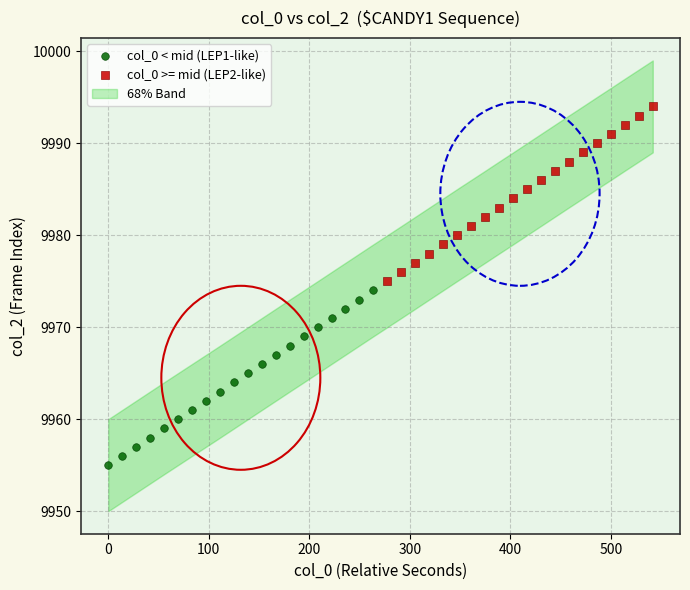

Which series reaches the maximum Y coordinate?

col_0 >= mid (LEP2-like)